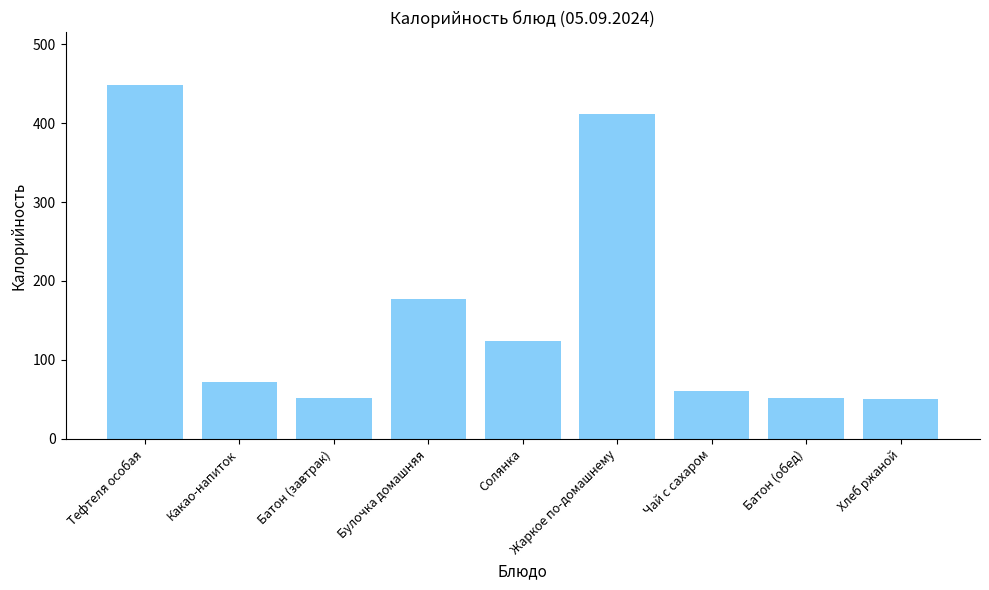

What is the minimum value shown in the chart?

51.0